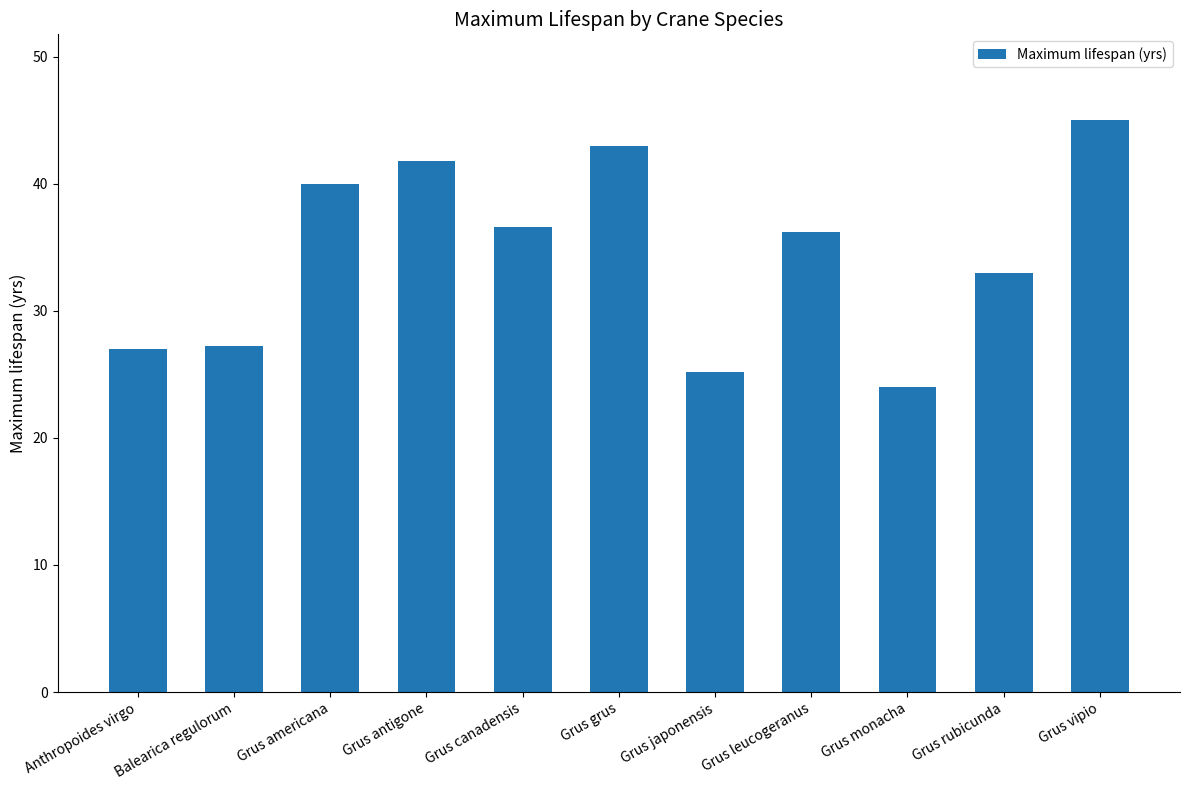

What is the minimum value shown in the chart?

24.0